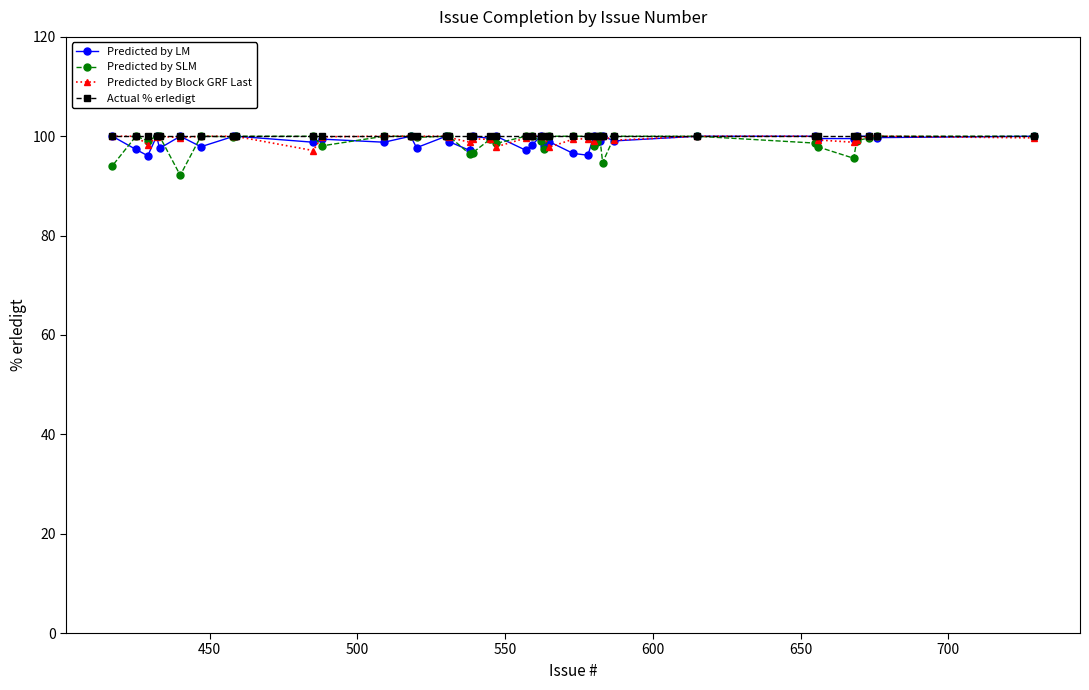

What is the value of the Predicted by Block GRF Last point at the 21st from the left?

99.6